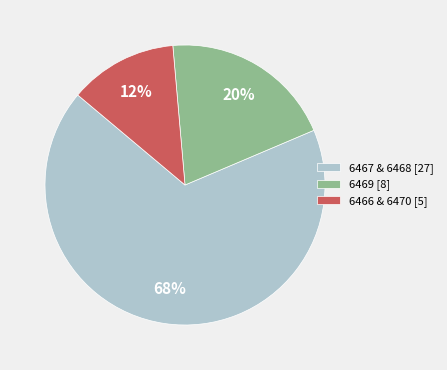

Is it true that 6467 & 6468 [27] is 76% of the pie?

False